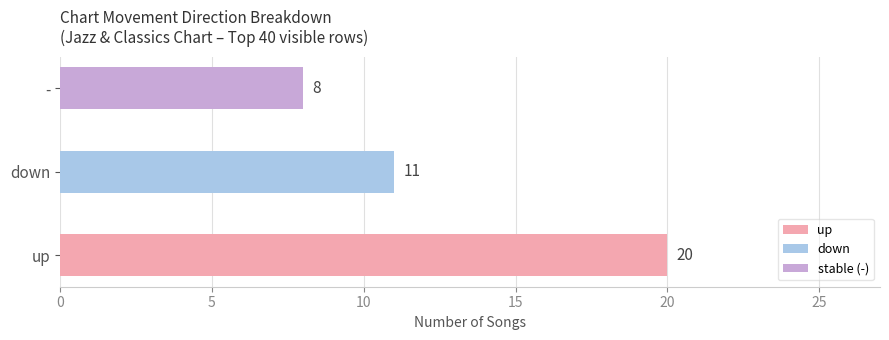

Is it true that the value at down is 21?

False